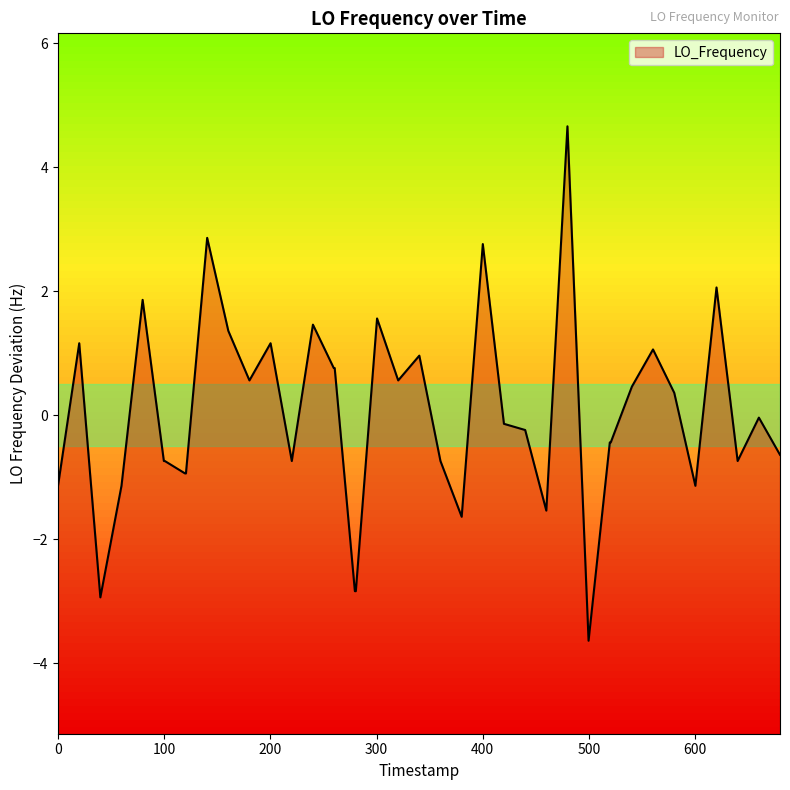

What is the maximum value shown in the chart?

4.7